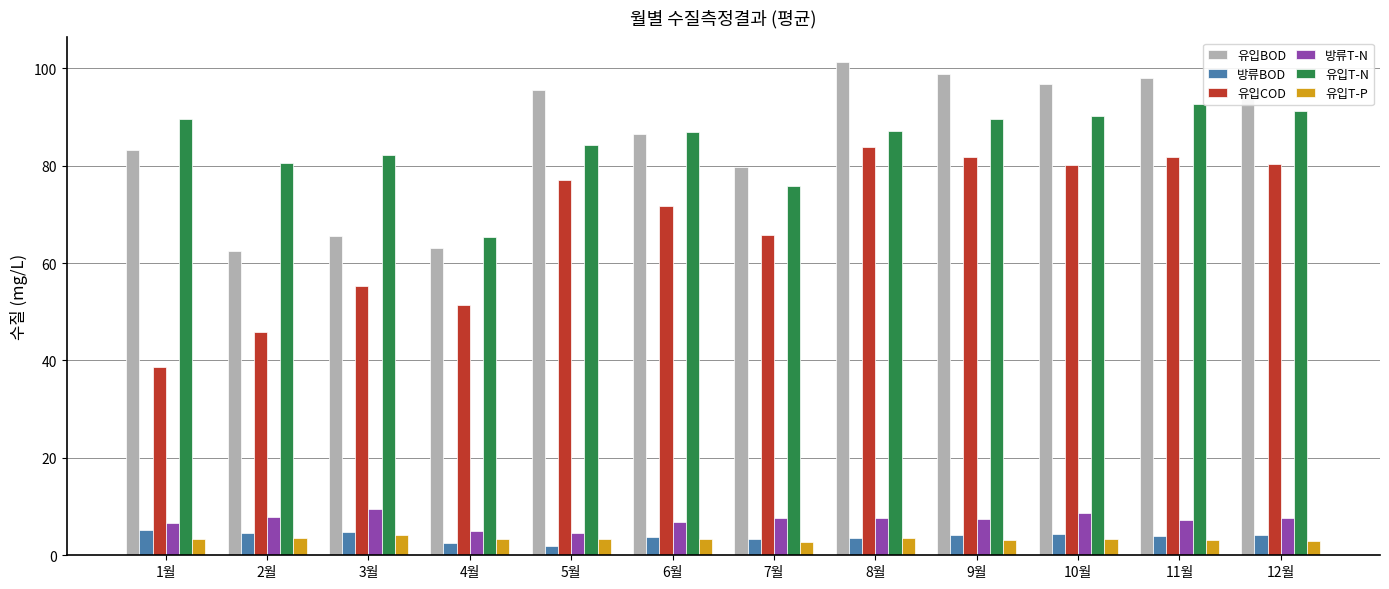

True or false: 방류T-N has a value of 12.5 at 12월.

False